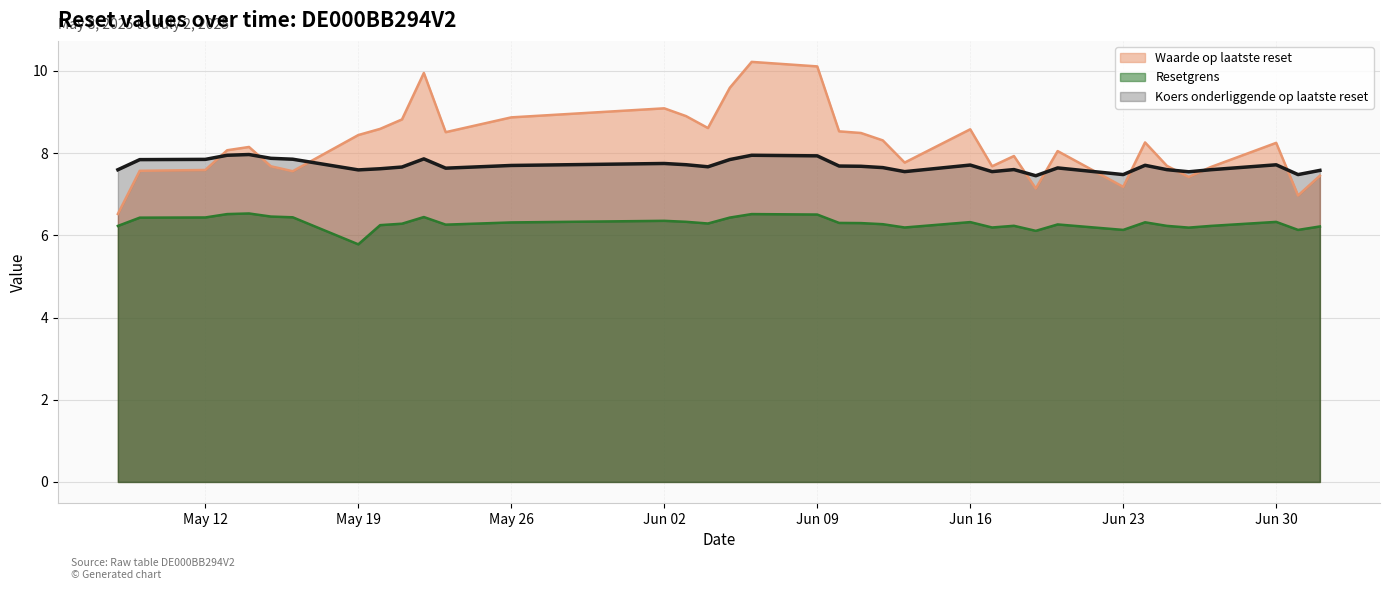

The Koers onderliggende op laatste reset series shows 2.6 at 2025-06-13. True or false?

False